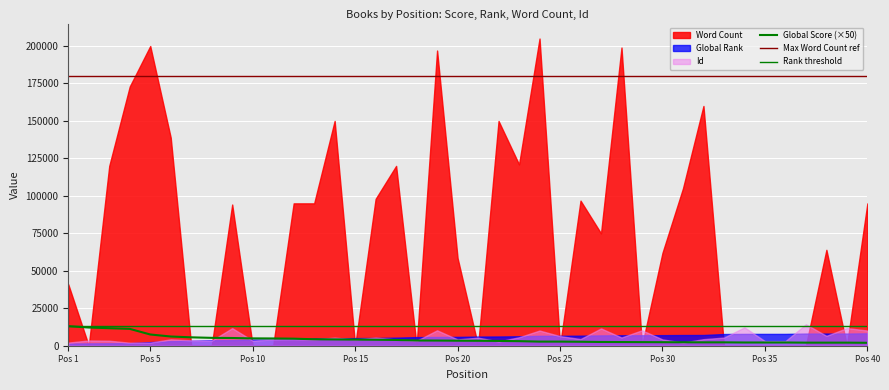

Is it true that Global Rank equals 1865 at 7?

False